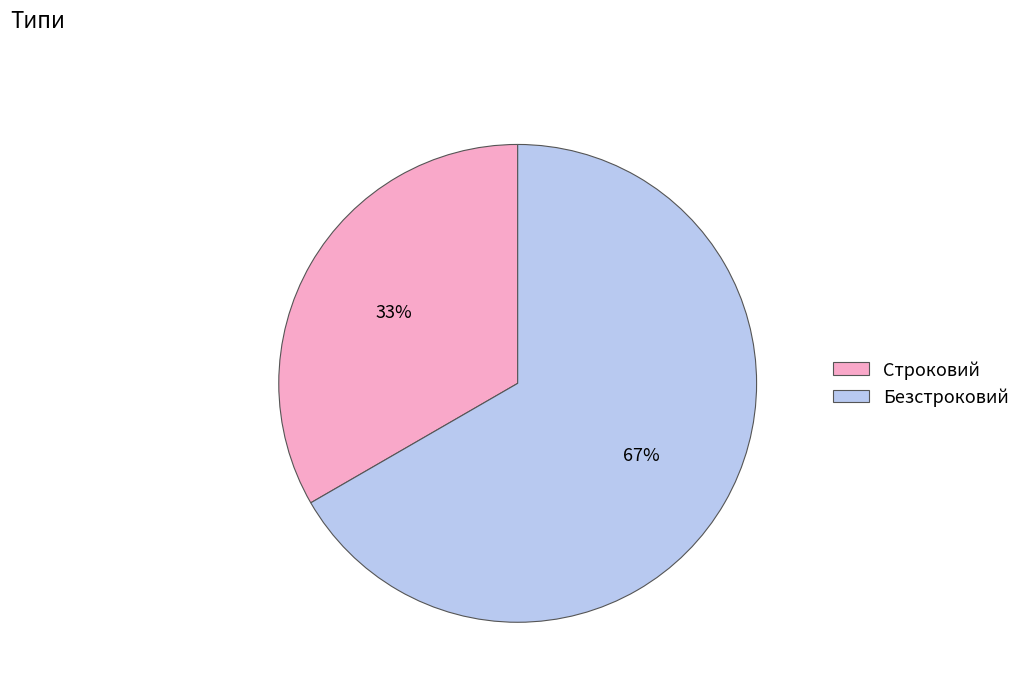

Approximately how many times larger is the value at Безстроковий compared to Строковий?

2.0